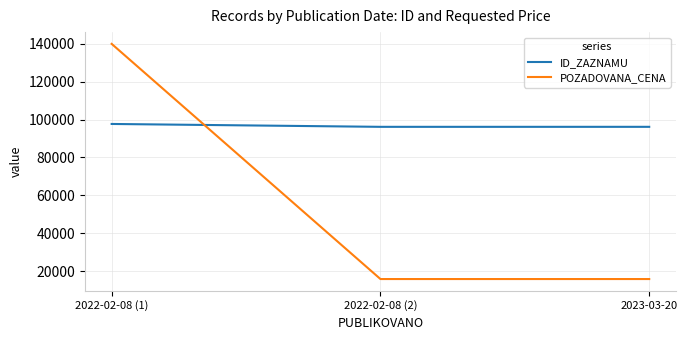

Does the chart have visible grid lines?

Yes